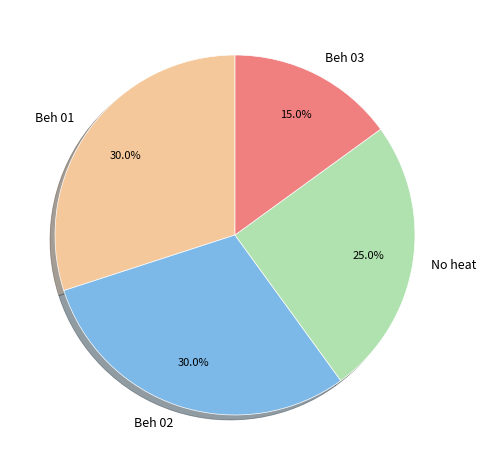

Does any single category account for the majority?

No